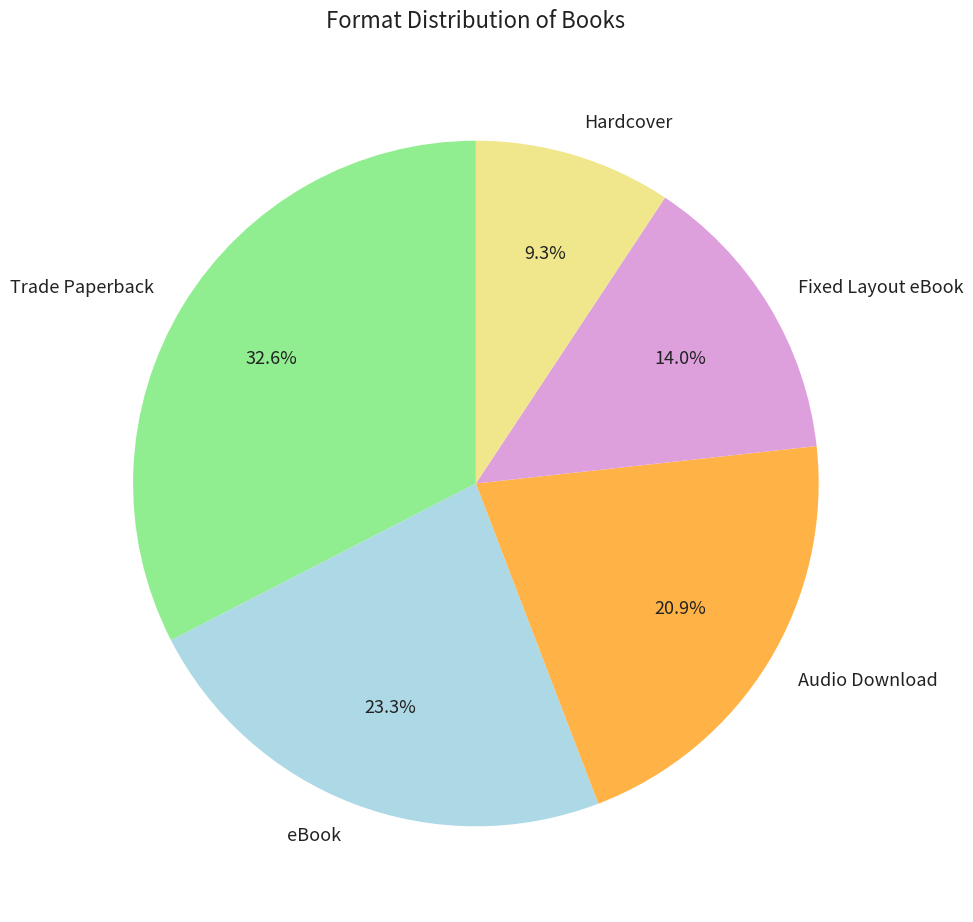

What is the largest slice in the pie chart?

Trade Paperback